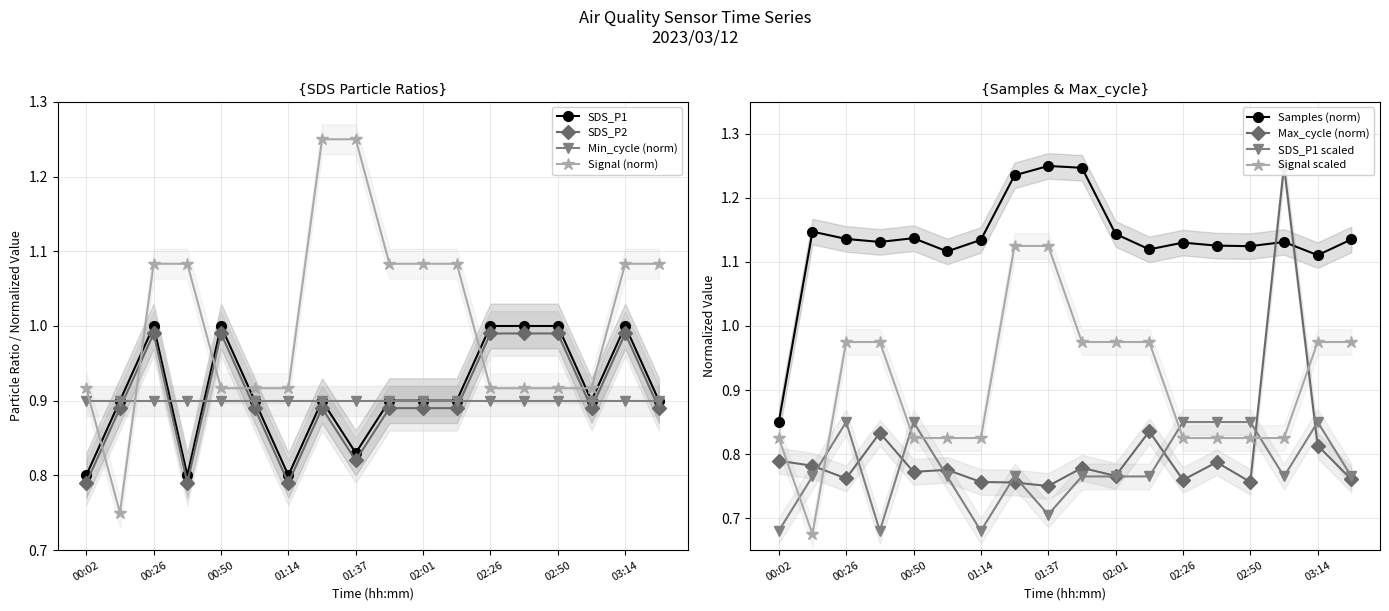

What is the difference between the maximum and minimum values in the SDS_P2 series?

0.2